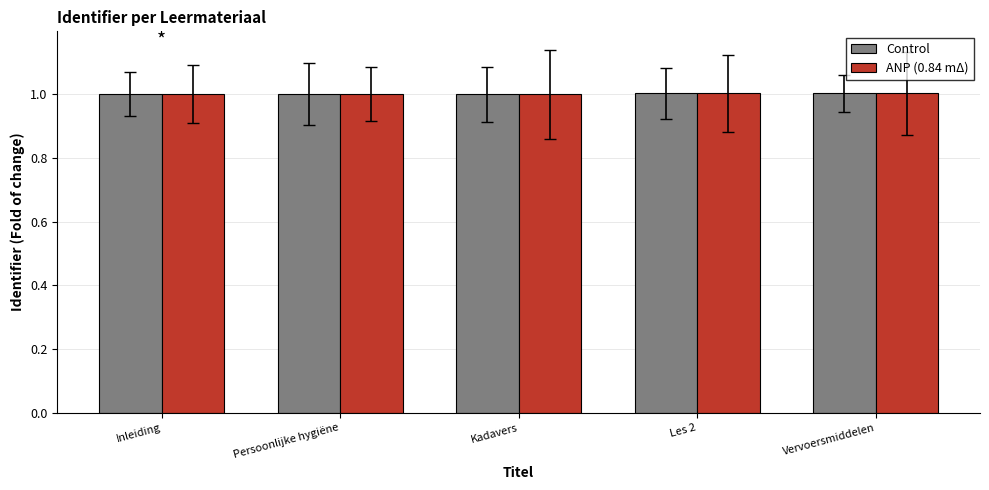

What is the maximum value for ANP (0.84 mΔ)?

1.0